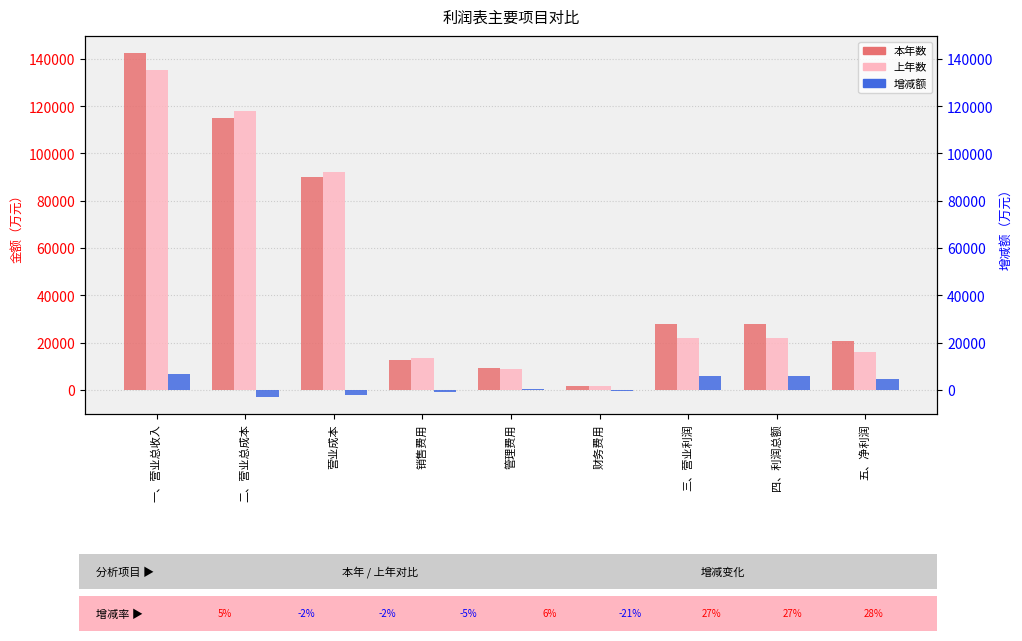

What is the label of the 1st bar from the right?

五、净利润